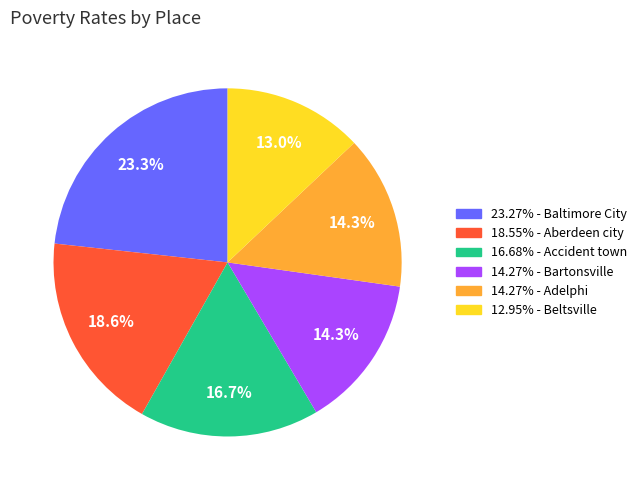

What portion of the pie excludes 14.27% - Adelphi?

85.7%